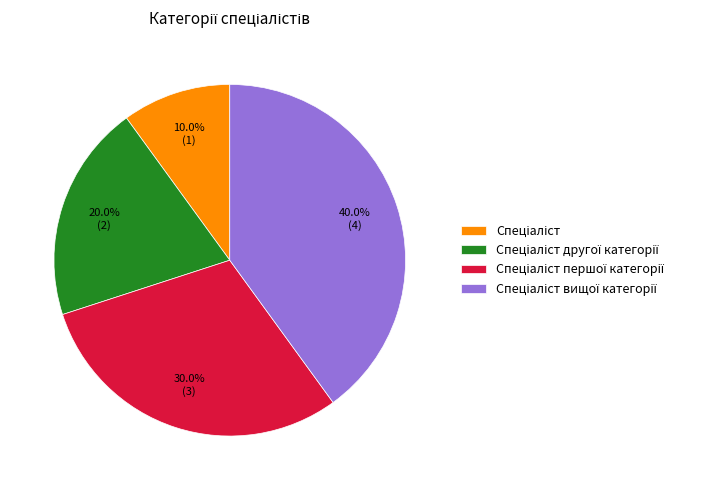

To the nearest percent, what is the average slice percentage?

25%